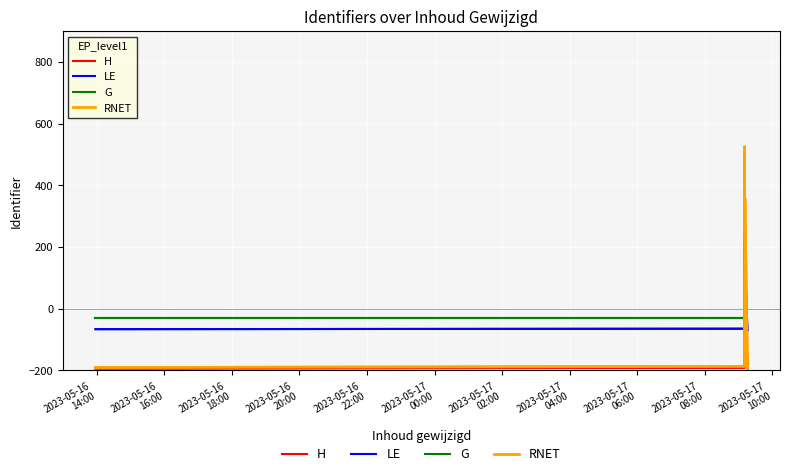

What is the sum of the G values at 2023-05-17
00:00 and 2023-05-16
20:00?

-60.0